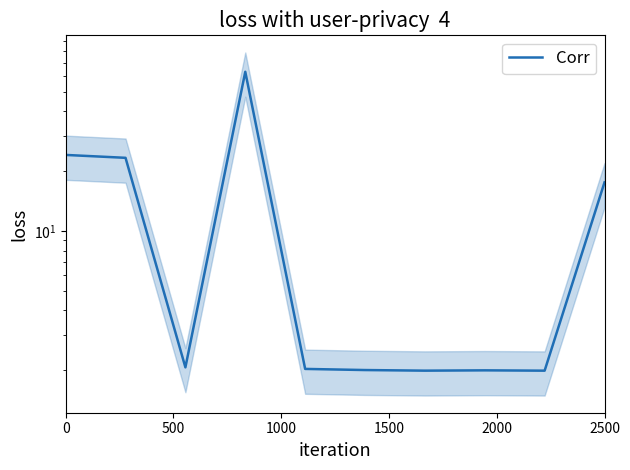

Reading left to right, transcribe all the data shown in this chart.

24.1	23.3	2.1	63.1	2.0	2.0	2.0	2.0	2.0	17.6